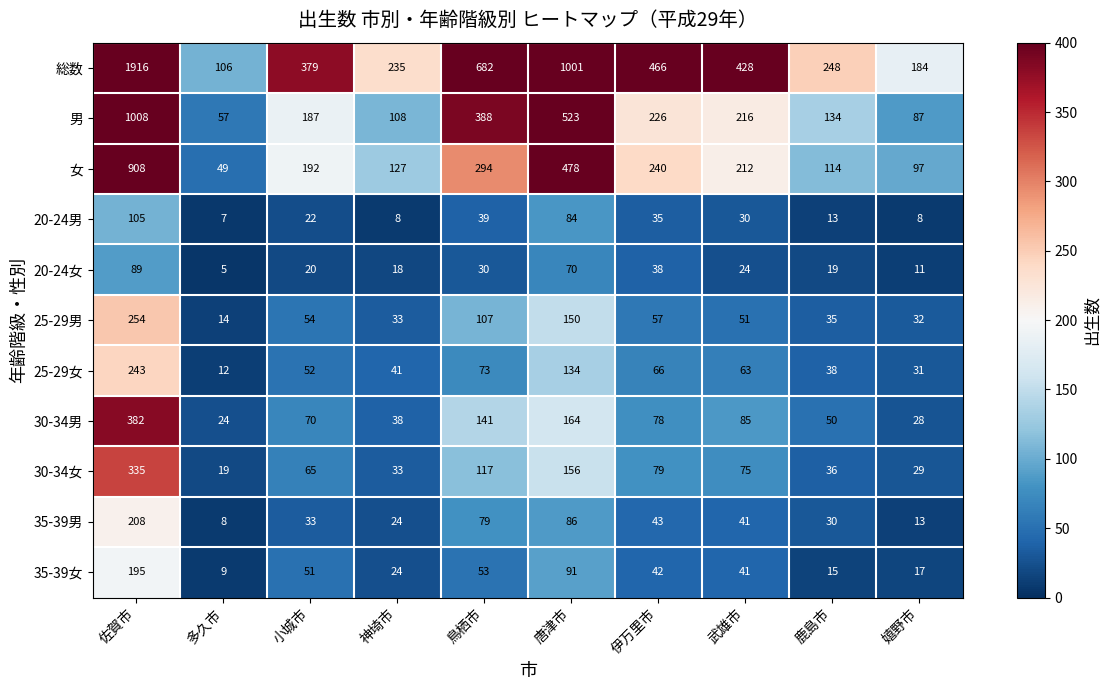

Is the value of 25-29女 at 唐津市 greater than the value of 男 at 神埼市?

Yes